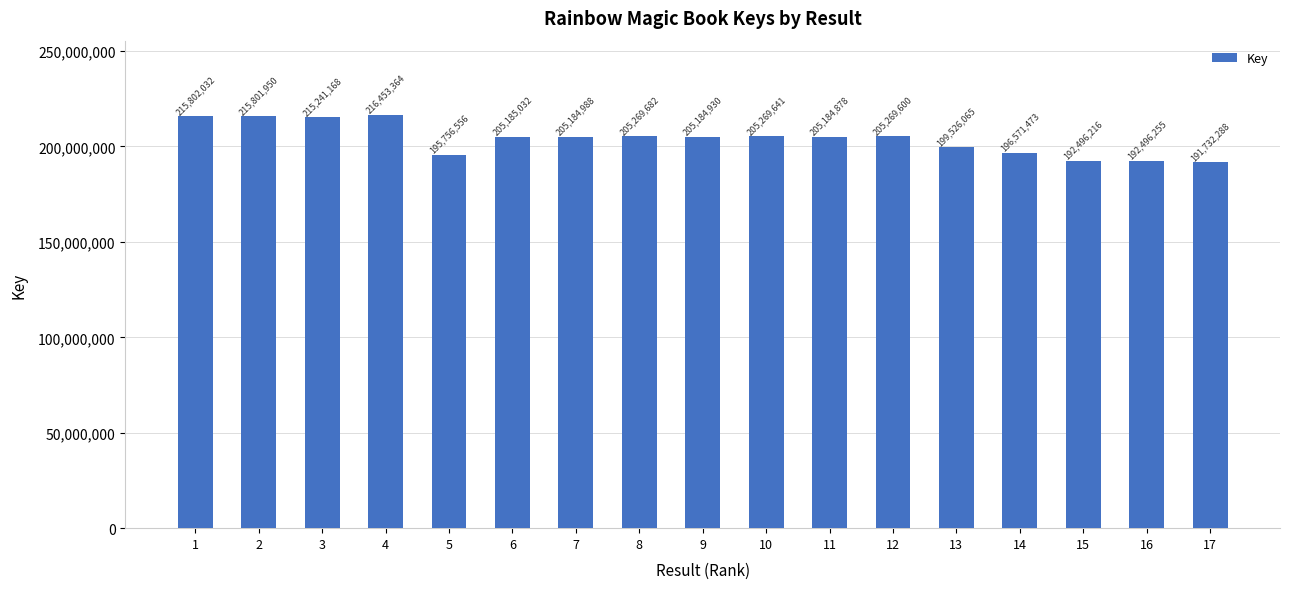

Count the number of categories in the chart.

17